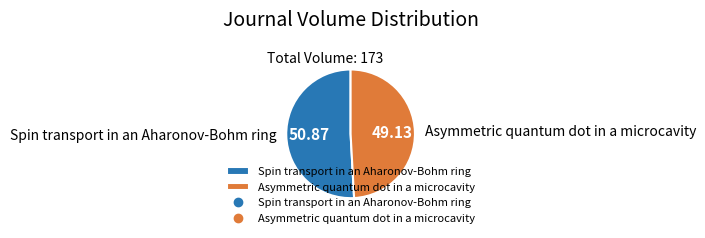

Is it true that Asymmetric quantum dot in a microcavity is 38% of the pie?

False